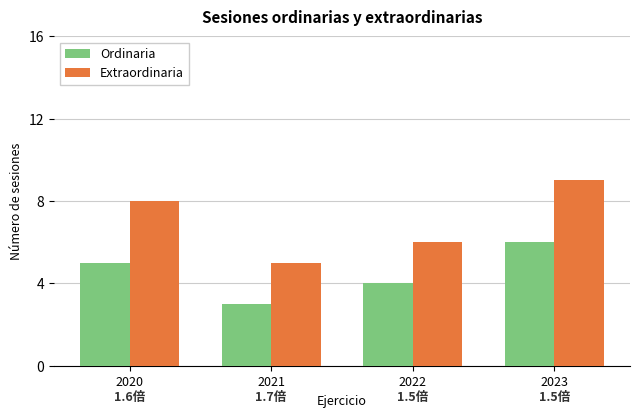

What is the value of the Ordinaria bar at the 1st from the left?

5